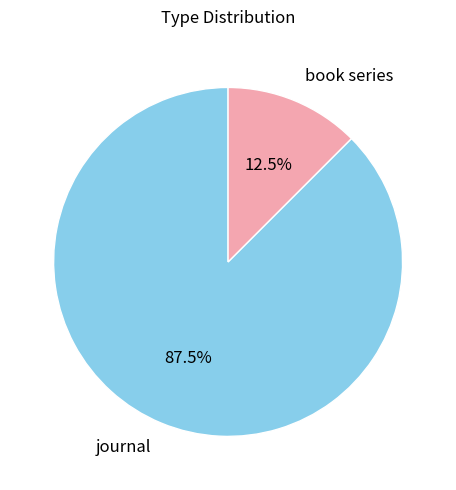

Approximately how many times larger is the value at book series compared to journal?

0.1